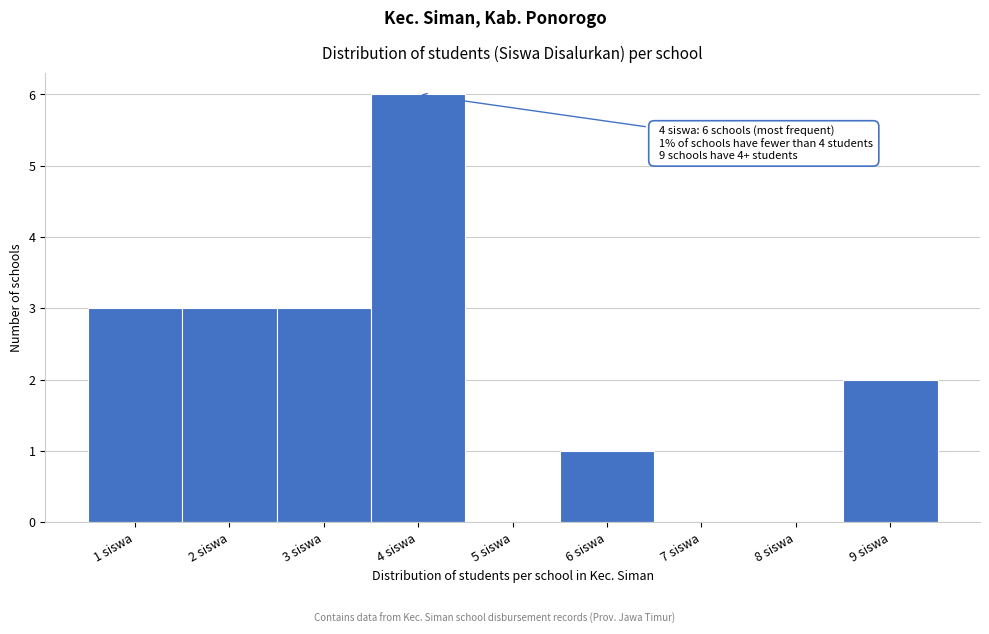

Reading right to left, transcribe all the data shown in this chart.

9 siswa=2	8 siswa=0	7 siswa=0	6 siswa=1	5 siswa=0	4 siswa=6	3 siswa=3	2 siswa=3	1 siswa=3